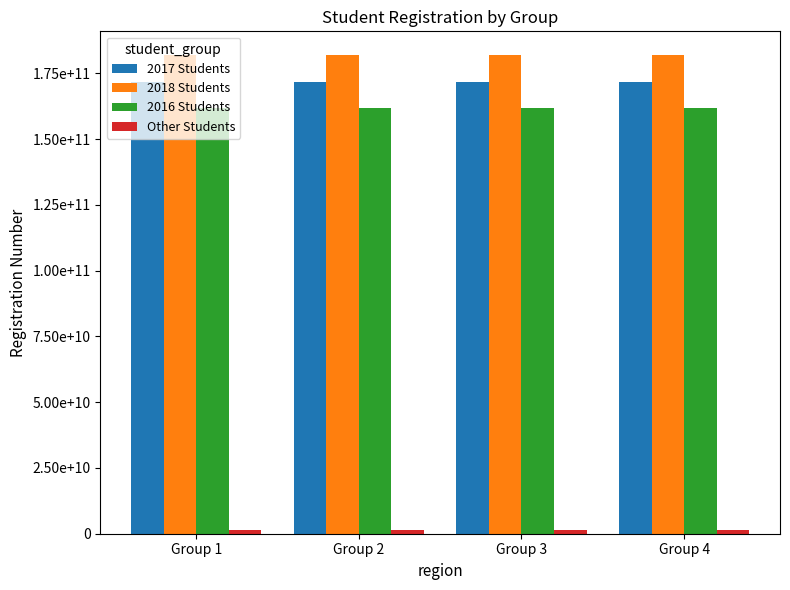

Does the chart contain stacked bars?

No